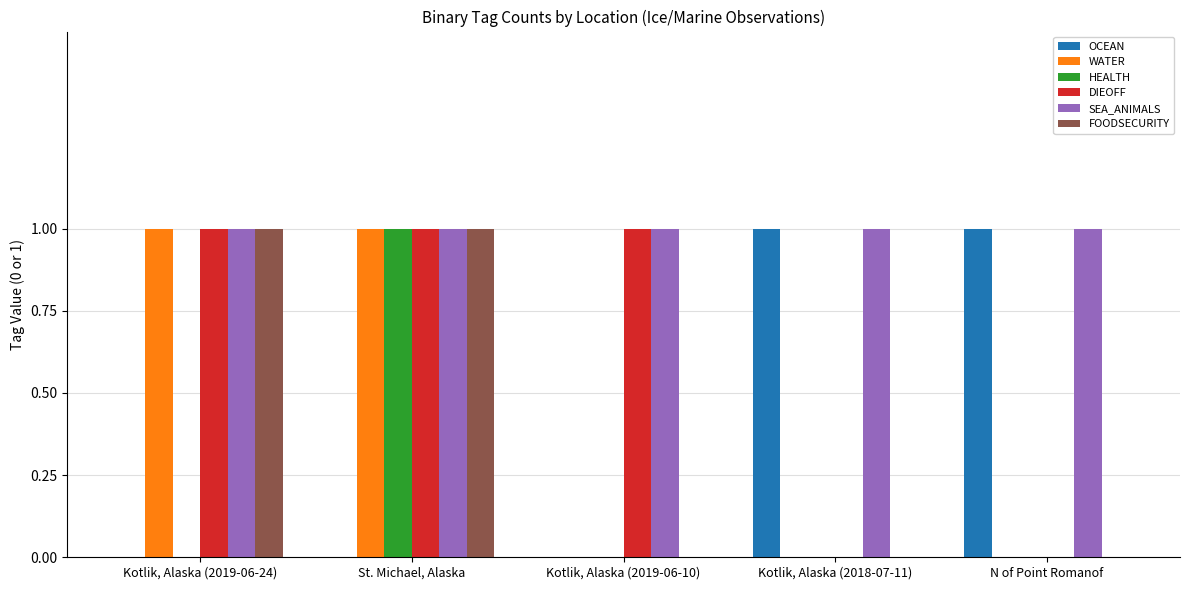

True or false: SEA_ANIMALS has a value of 1 at Kotlik, Alaska (2019-06-24).

True